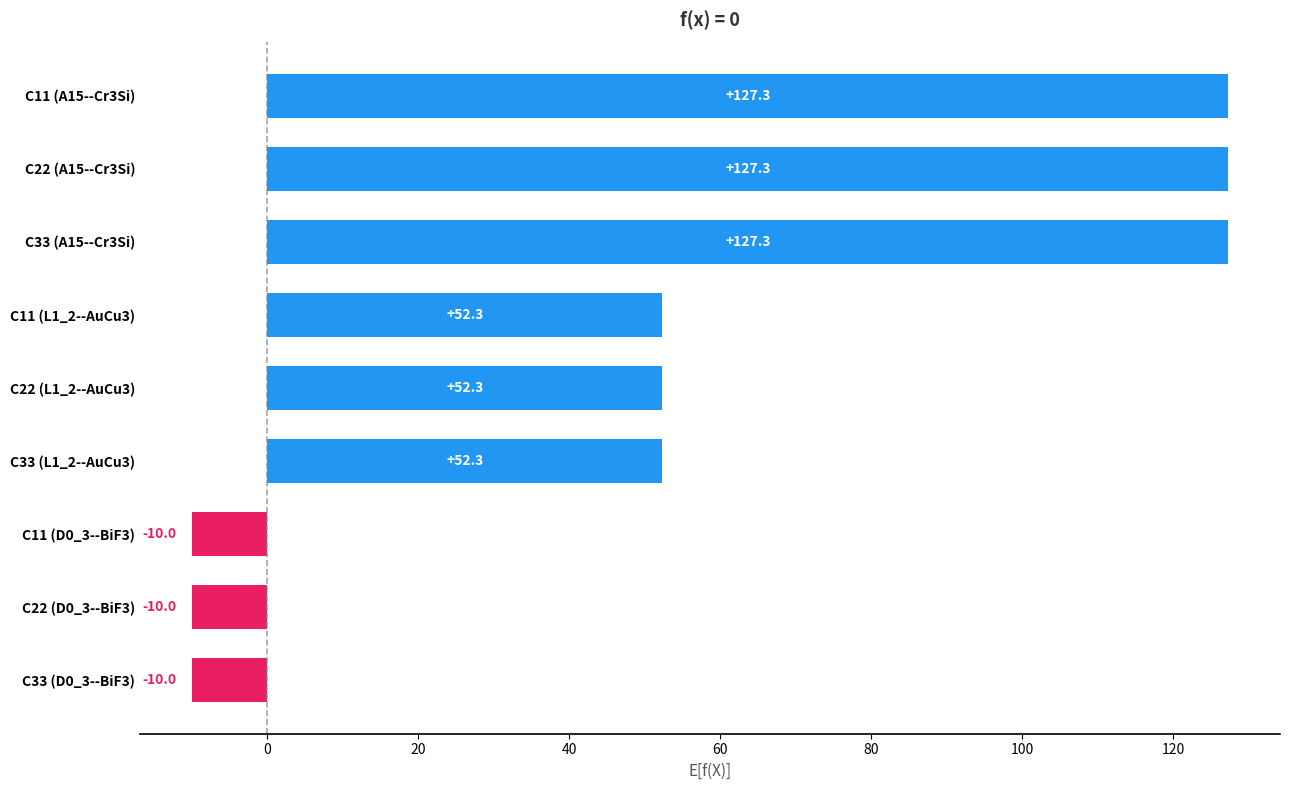

The value at C22 (L1_2--AuCu3) is 52.3. True or false?

True